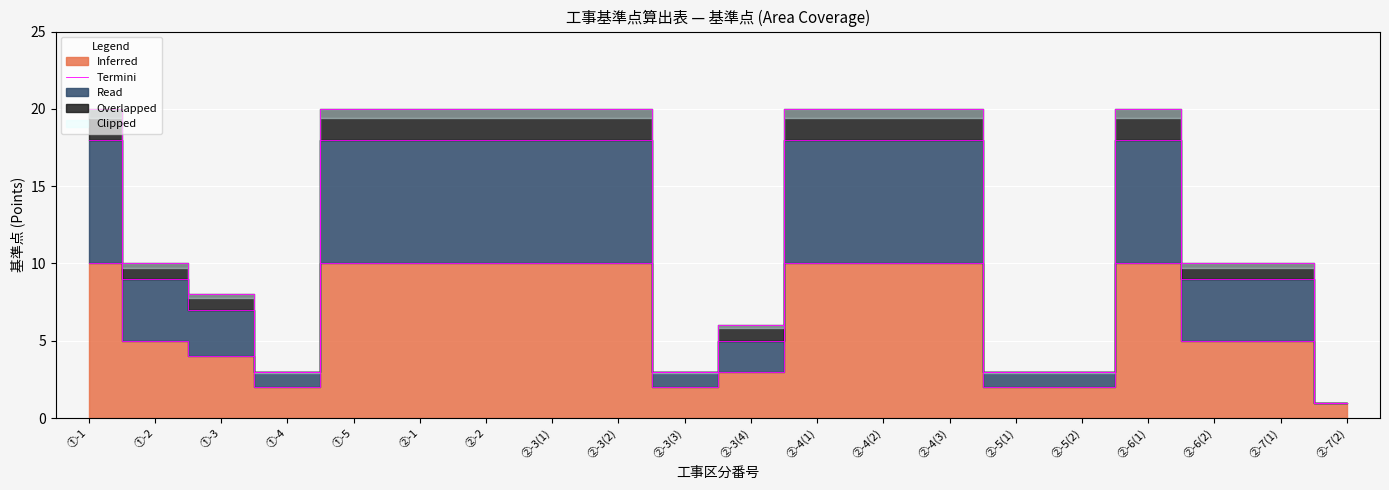

The value at ②-3(1) is 2. True or false?

False